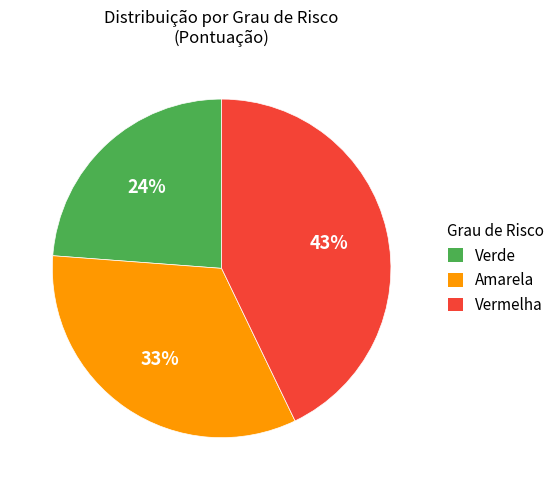

To the nearest percent, what is the difference between the Vermelha and Amarela slice percentages?

10%